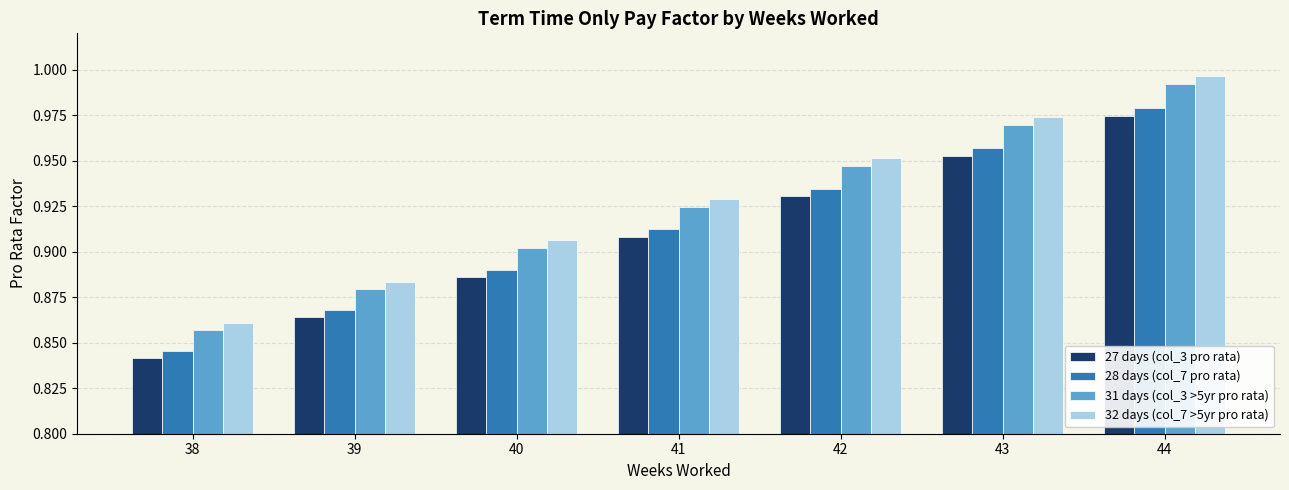

At which label is 28 days (col_7 pro rata) closest to 0?

38